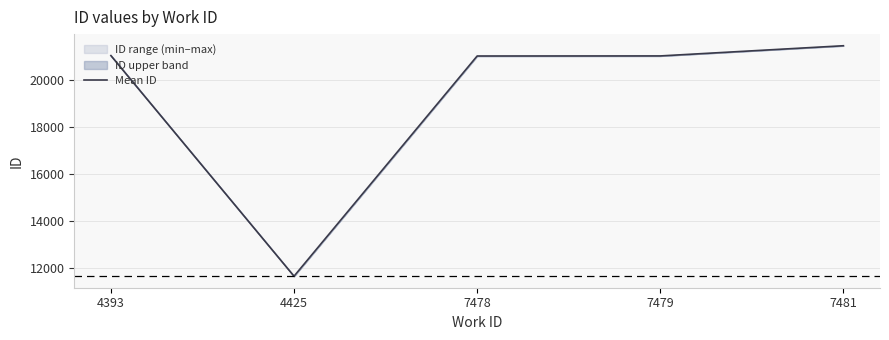

What is the maximum value shown in the chart?

21478.5